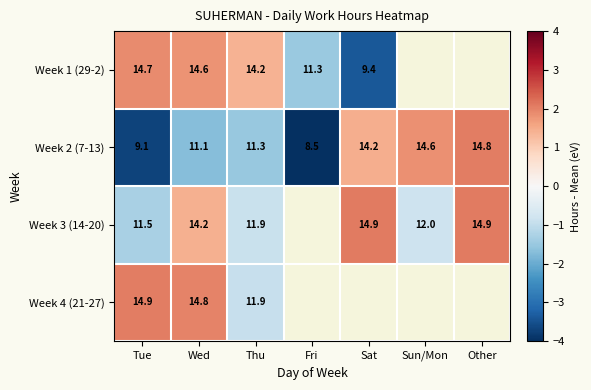

At which label is Week 2 (7-13) closest to 11?

Wed